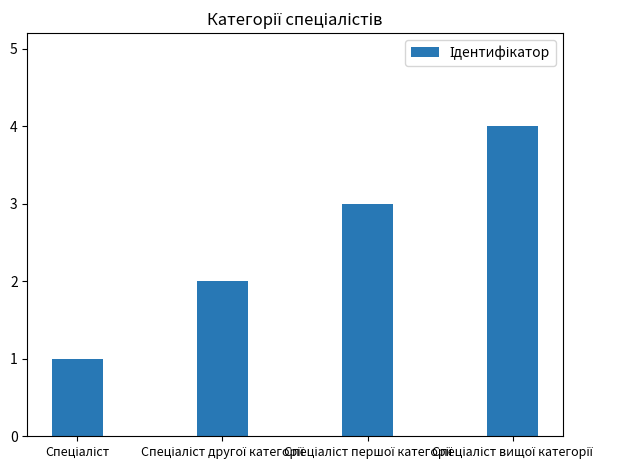

What is the maximum value shown in the chart?

4